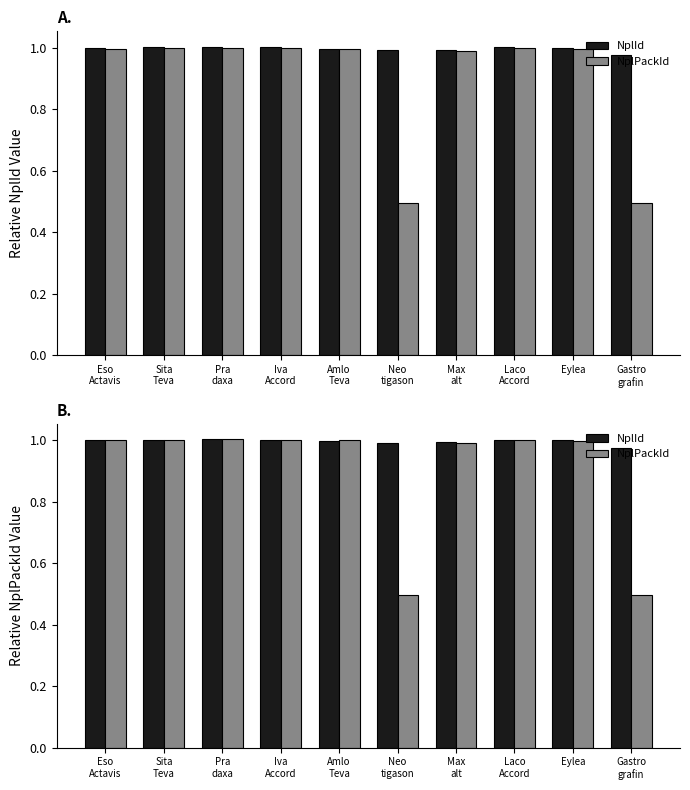

Reading right to left, what are all the values shown in this chart?

NplId: 1.0	1.0	1.0	1.0	1.0	1.0	1.0	1.0	1.0	1.0
NplPackId: 0.5	1.0	1.0	1.0	0.5	1.0	1.0	1.0	1.0	1.0